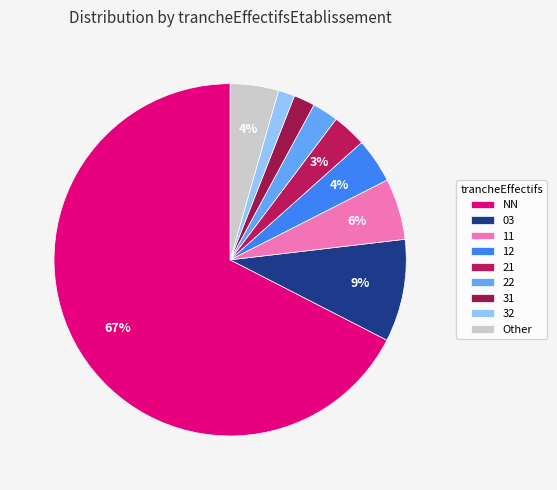

Approximately how many times larger is the value at 03 compared to 21?

3.0